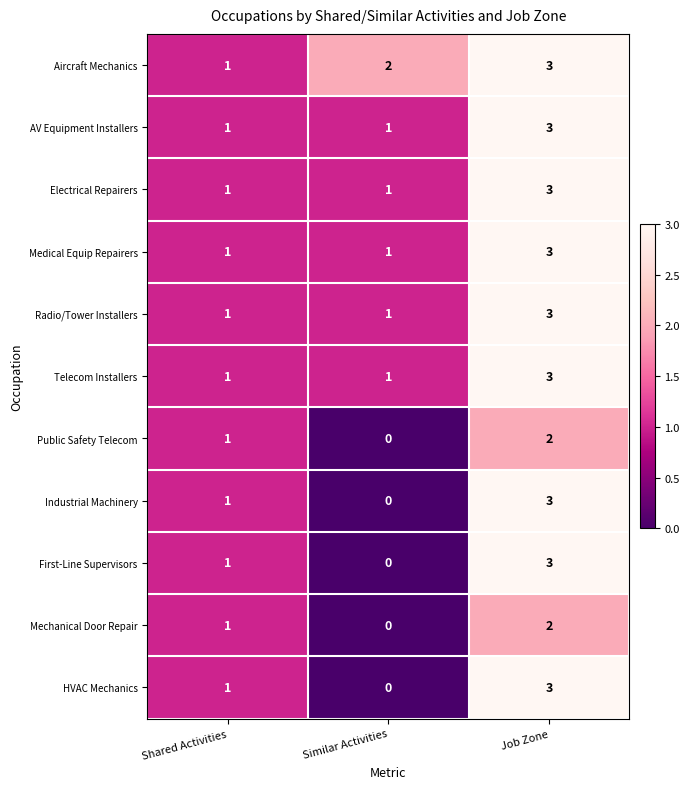

Is it true that HVAC Mechanics equals 1 at Shared Activities?

True